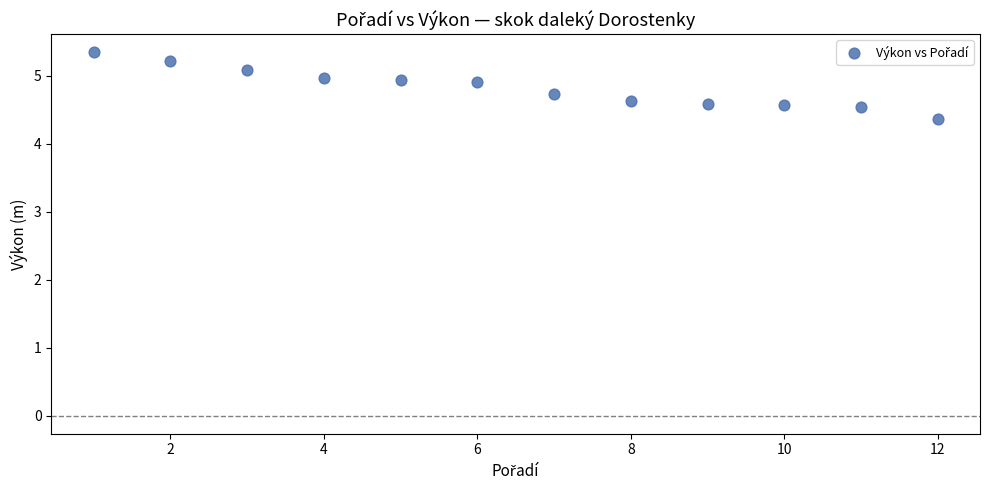

What is the average Y value?

4.8